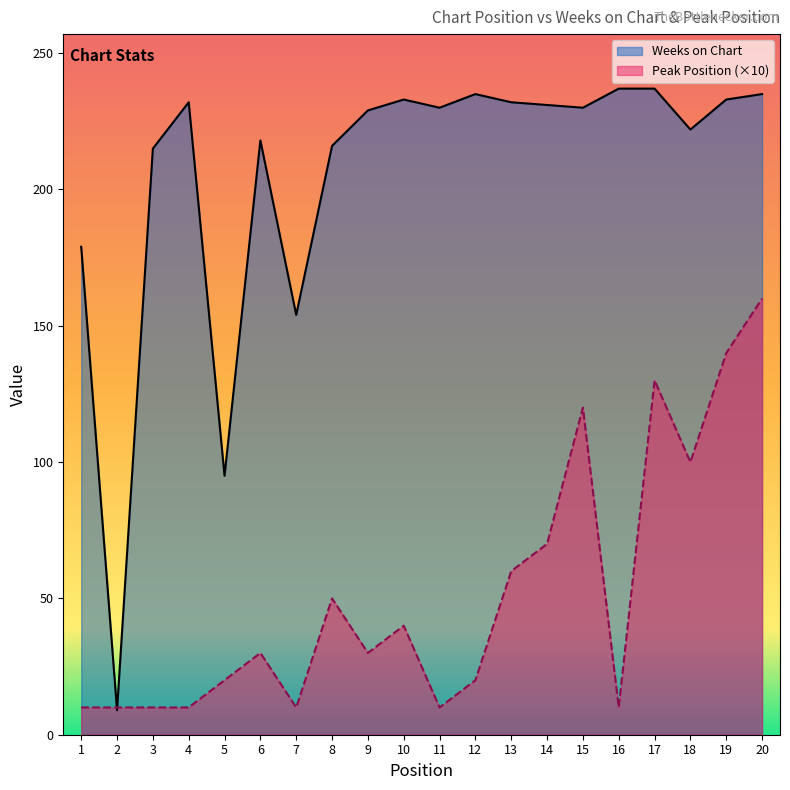

True or false: Peak Position and Weeks on Chart intersect in this chart.

True